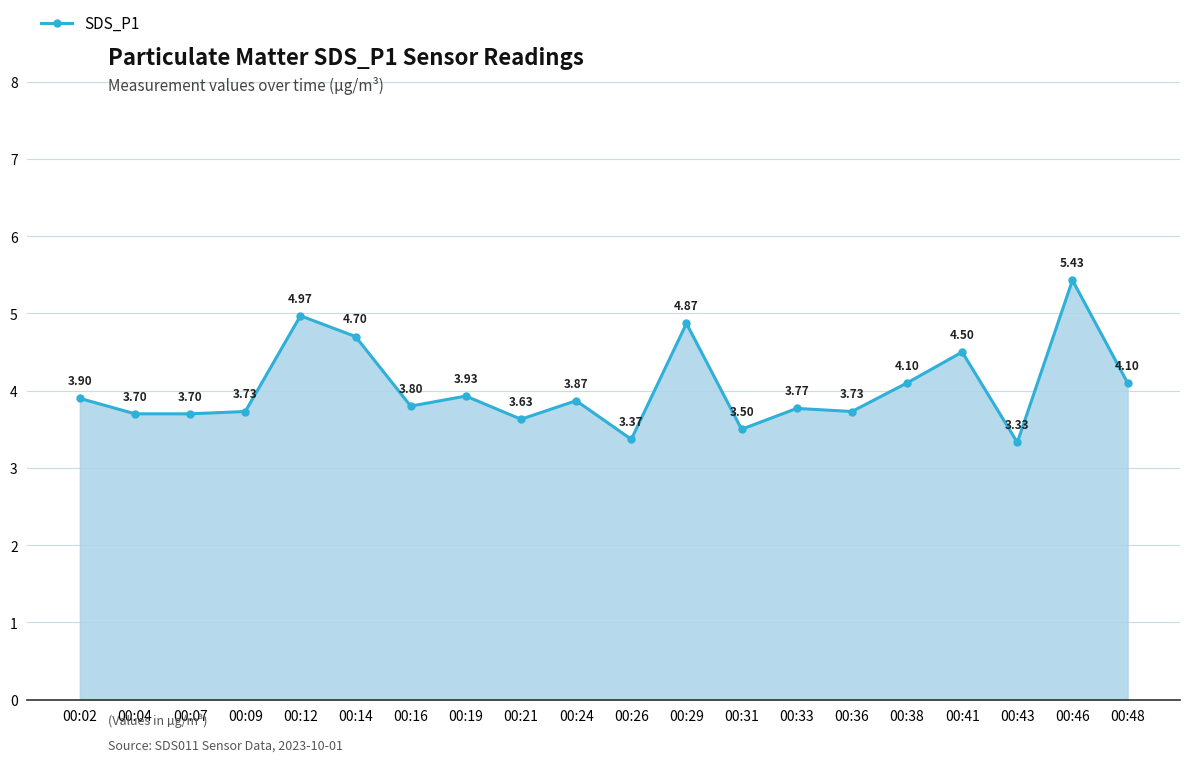

What is the difference between the maximum and second lowest values?

2.1